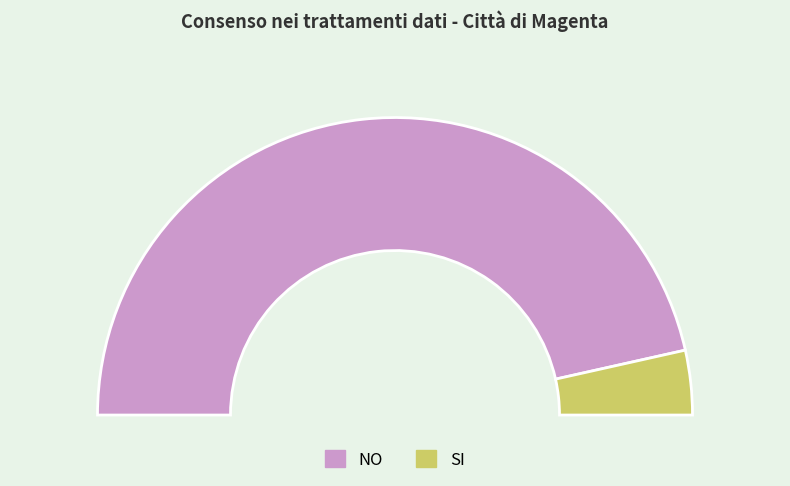

What percentage is the NO slice, to the nearest percent?

93%